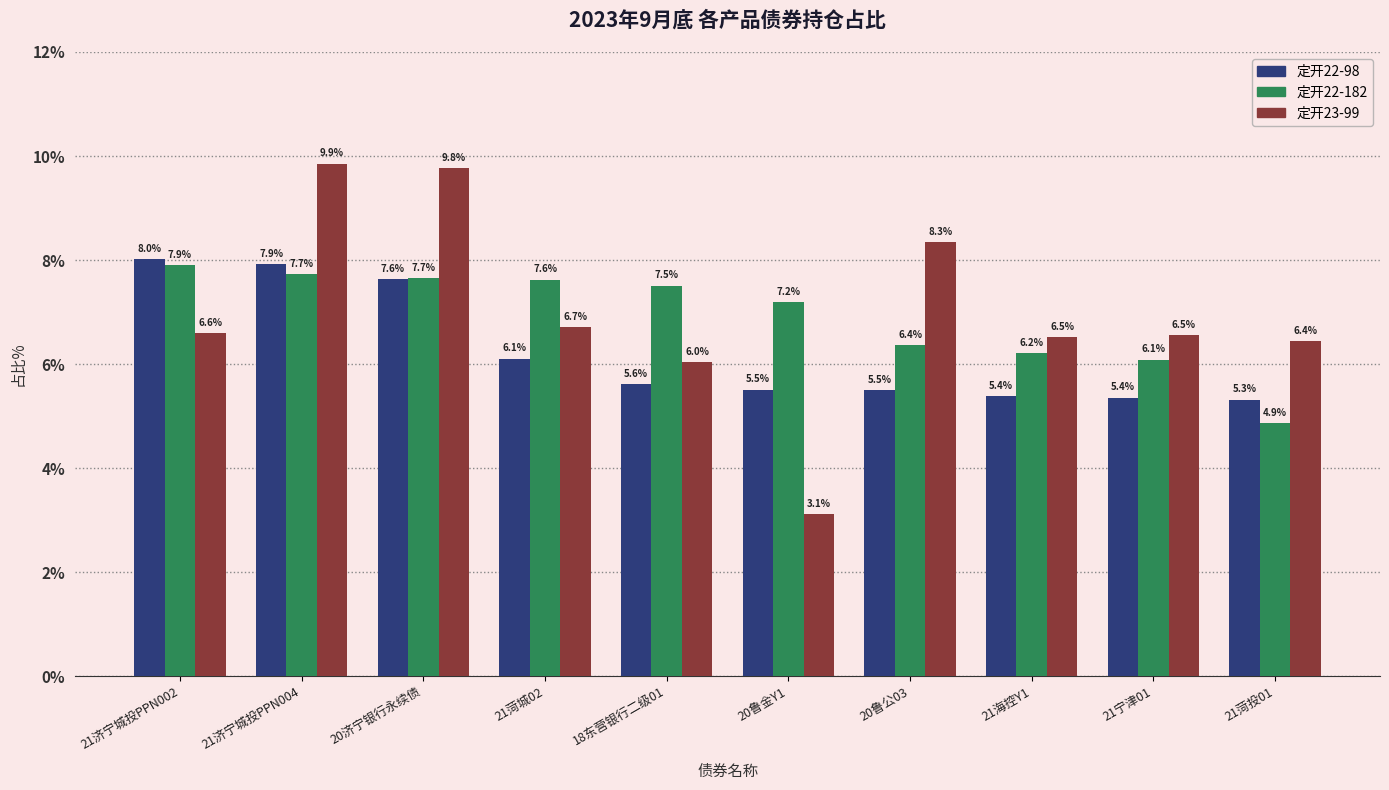

Which series changed the most between 20鲁公03 and 21宁津01?

定开23-99